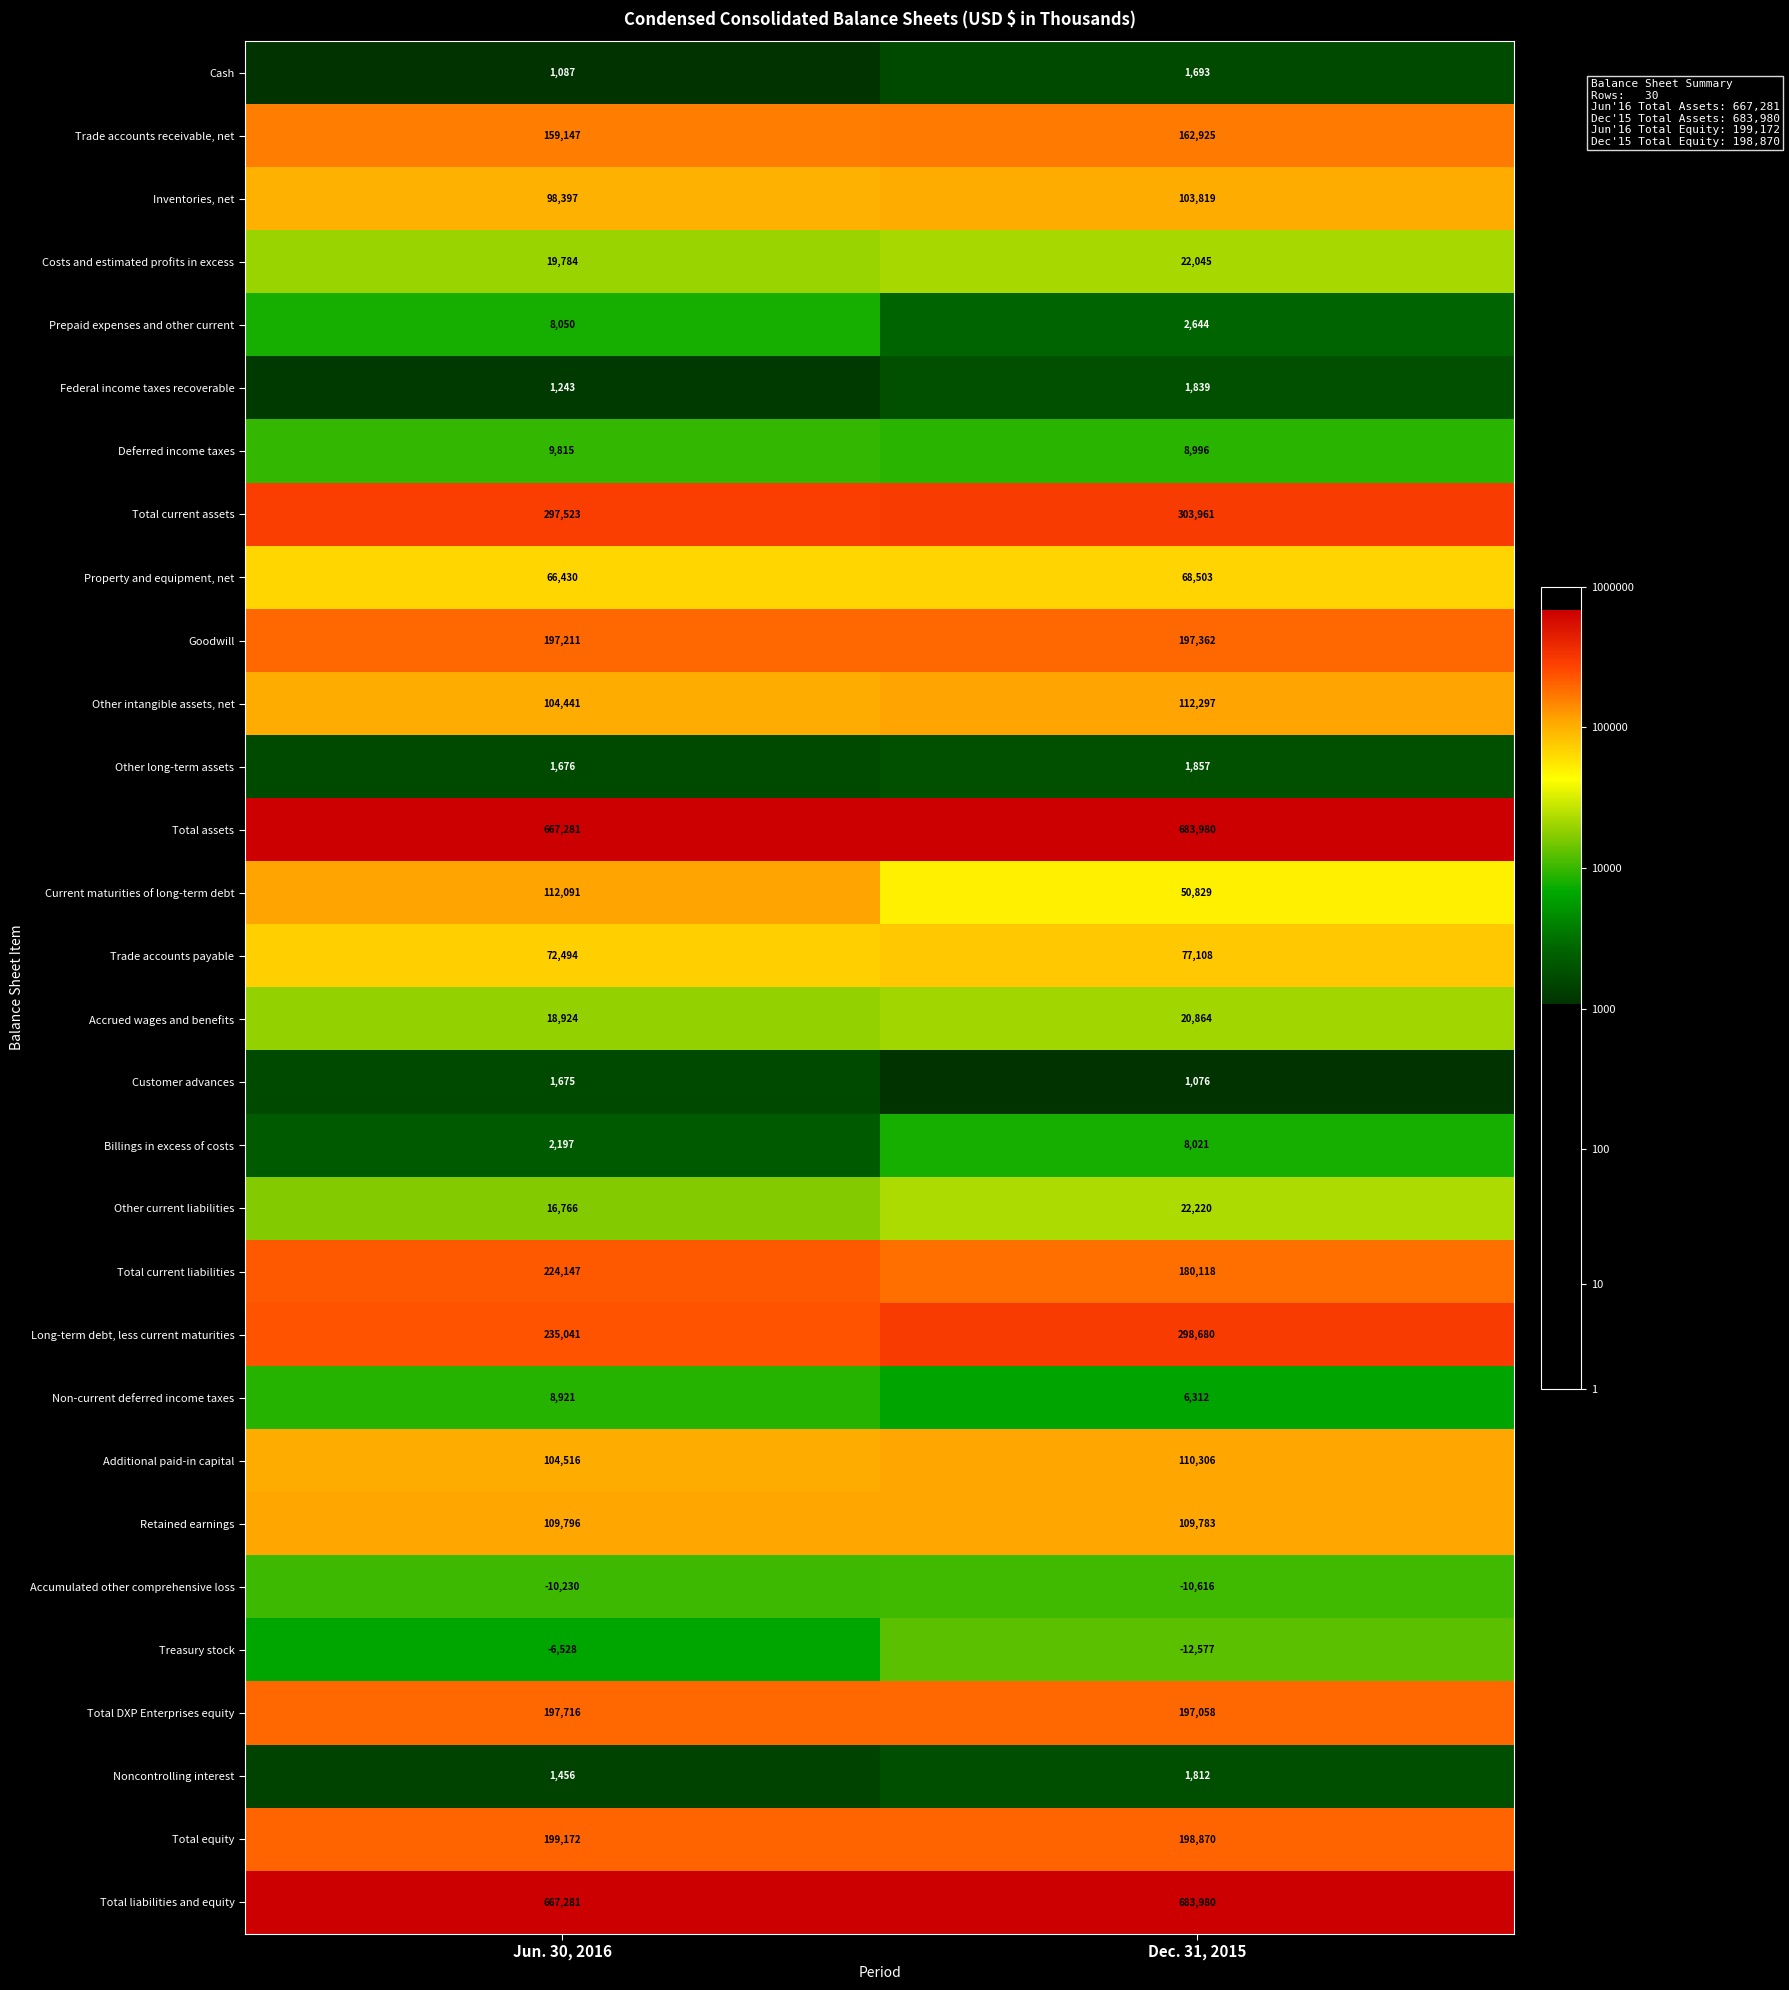

What is the maximum value shown in the chart?

683980